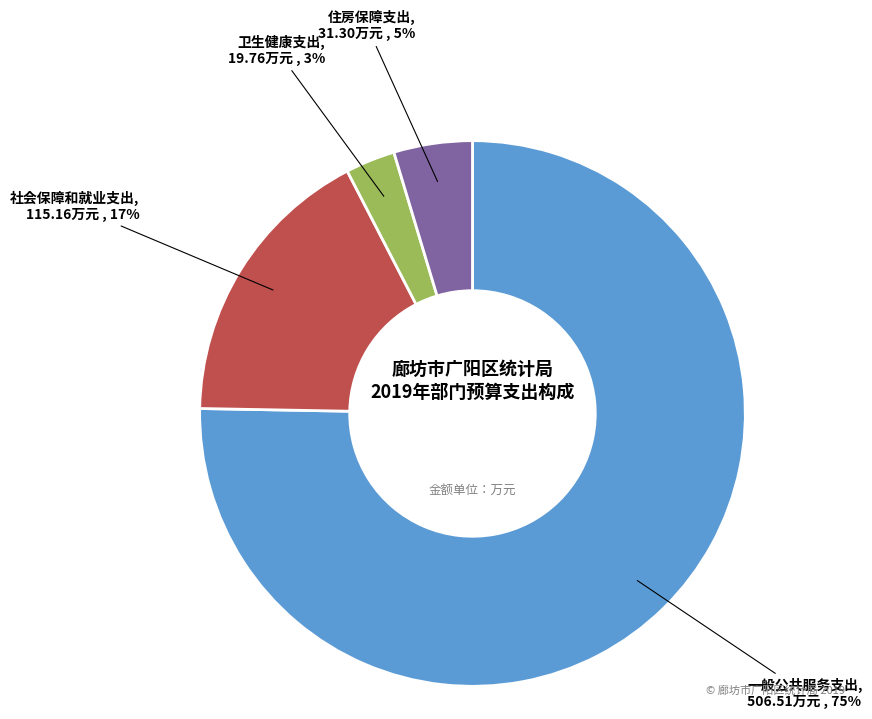

How many segments does this pie chart have?

4